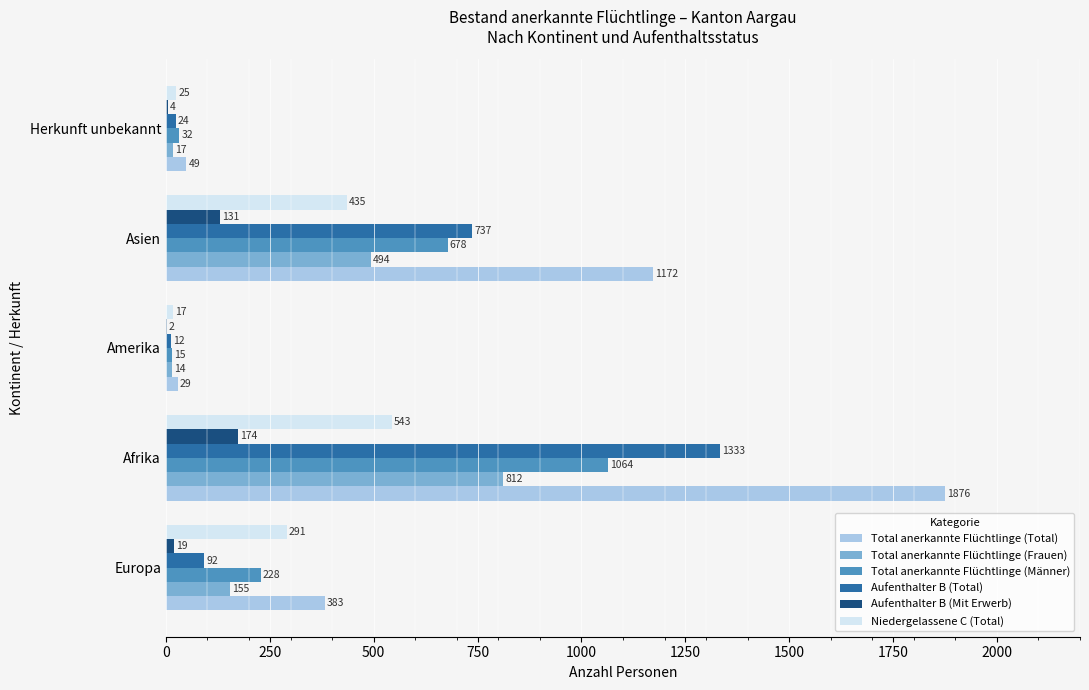

At which category is the sum across all series the highest?

Afrika